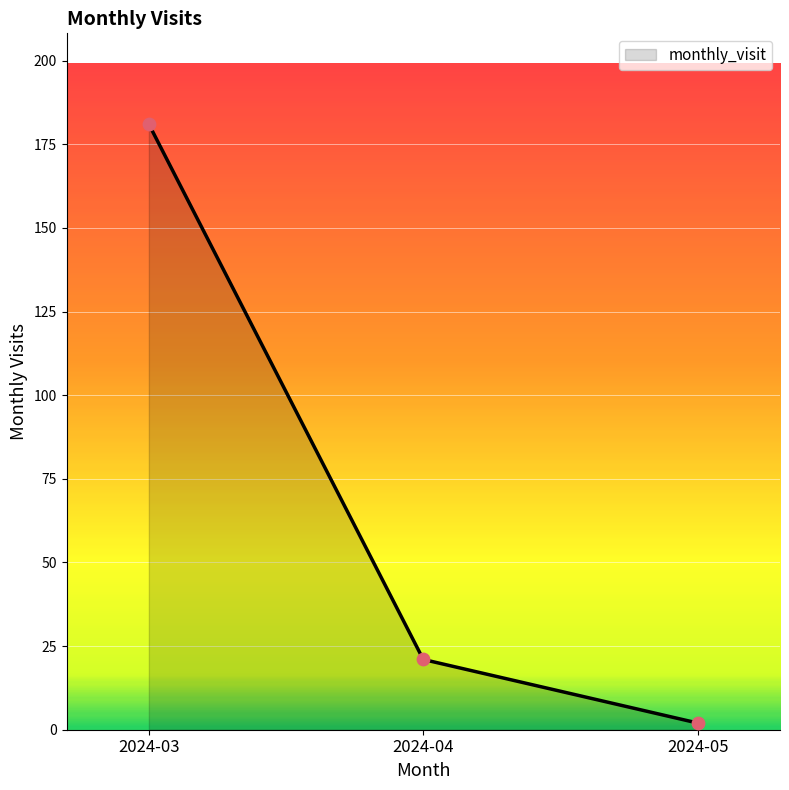

Which has a higher value, 2024-04 or 2024-03?

2024-03